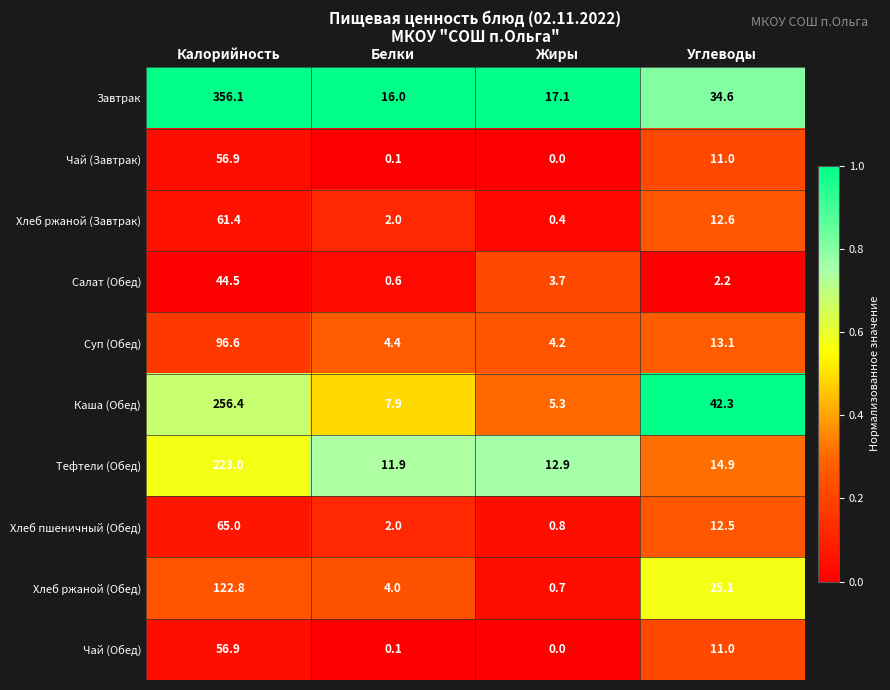

At which category is the sum across all series the highest?

Калорийность